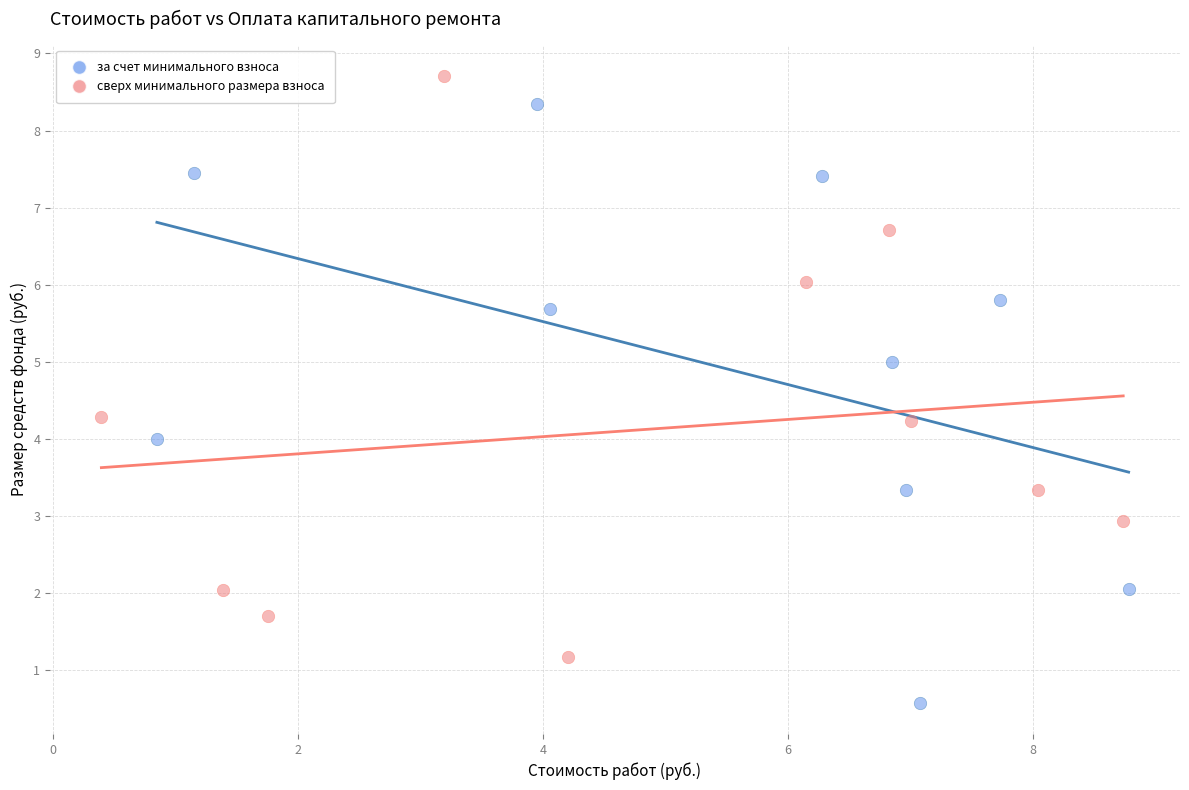

Which series reaches the minimum Y coordinate?

за счет минимального взноса